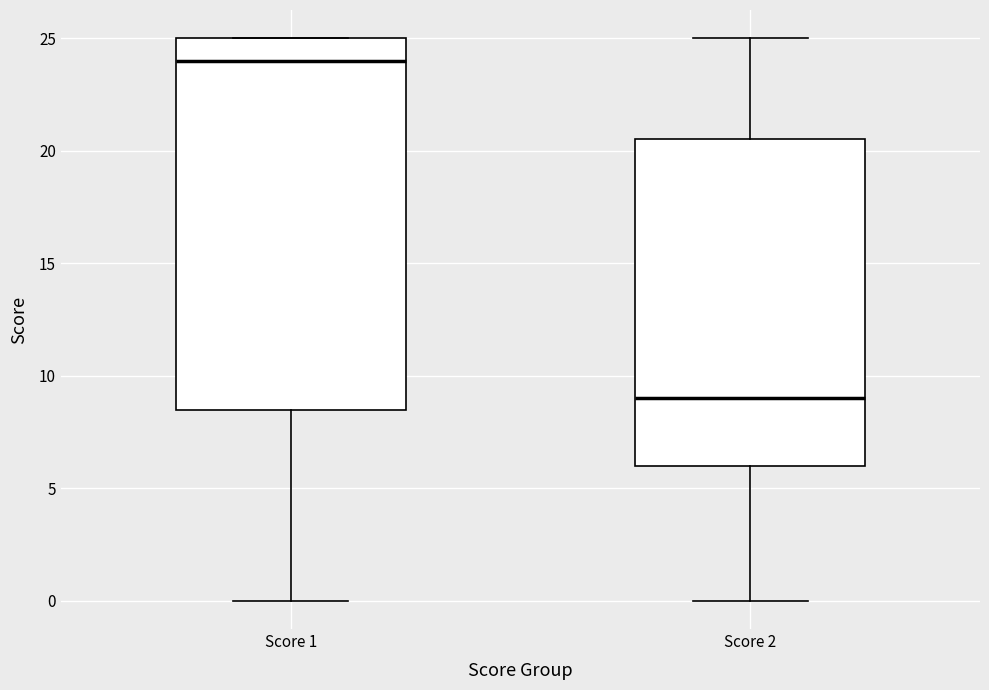

Where does the lower whisker of the box for Score 1 end on the y-axis? The values are not printed on the chart, so give them approximately, as read against the axis.

0.0